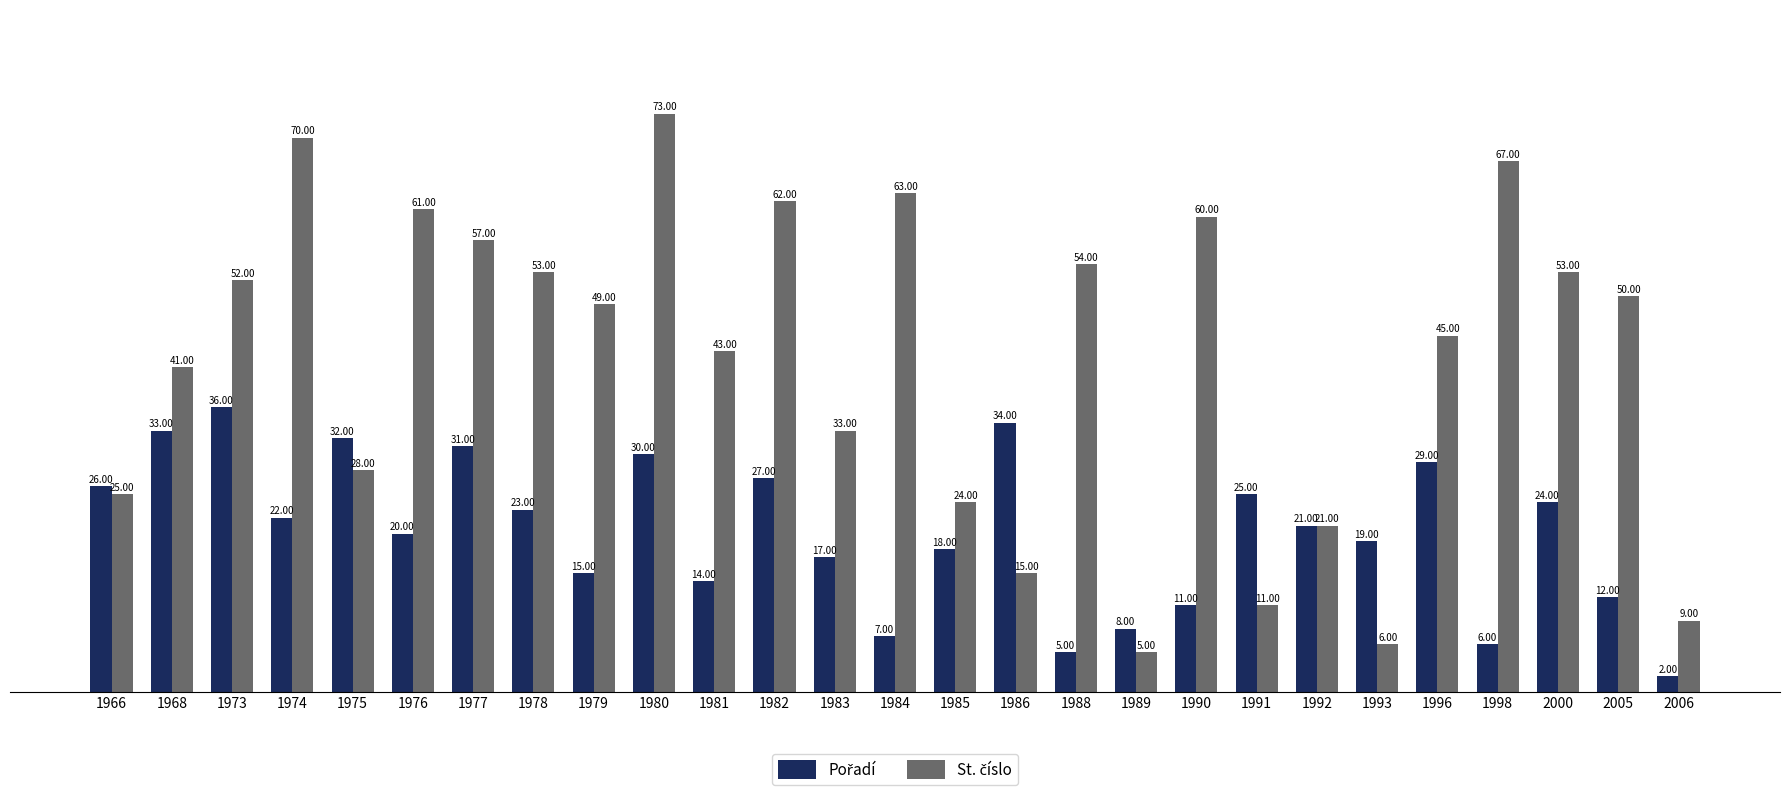

What is the total value across all series at 1993?

25